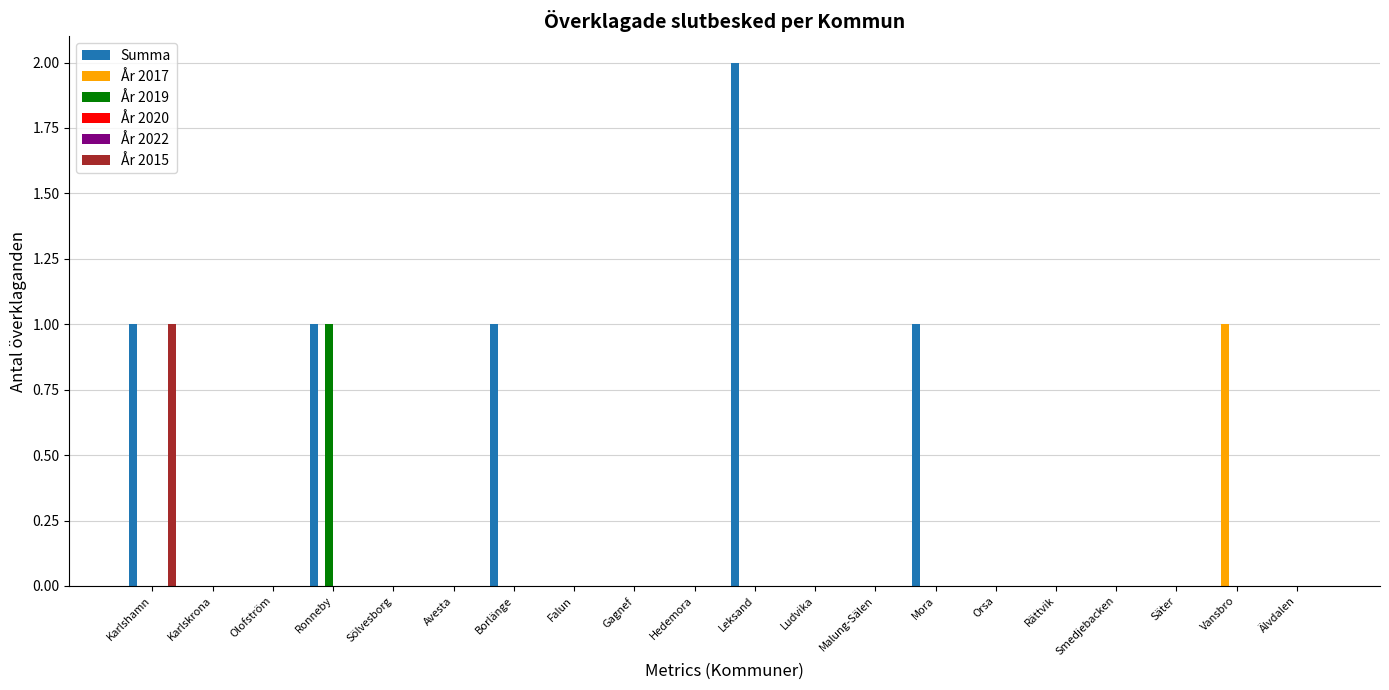

What are all the series names shown in the legend?

Summa, År 2017, År 2019, År 2020, År 2022, År 2015